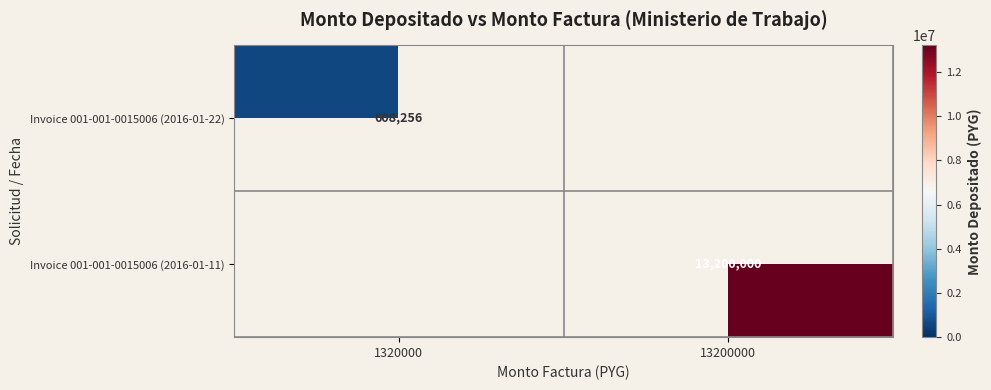

The Invoice 001-001-0015006 (2016-01-22) series shows 890251 at 1320000. True or false?

False